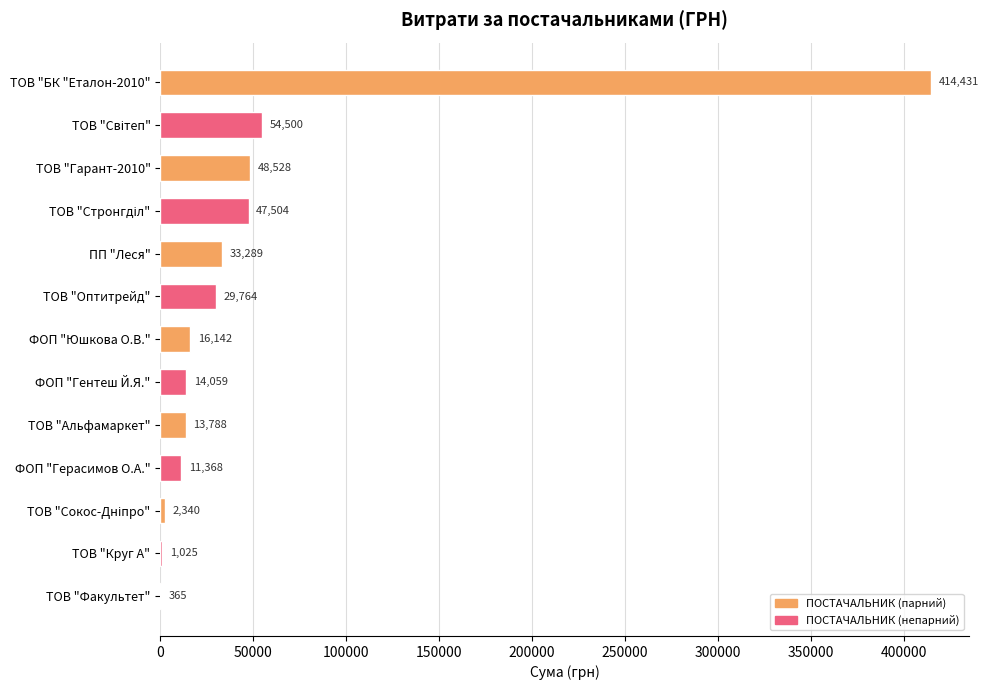

What is the greatest value displayed?

414430.6